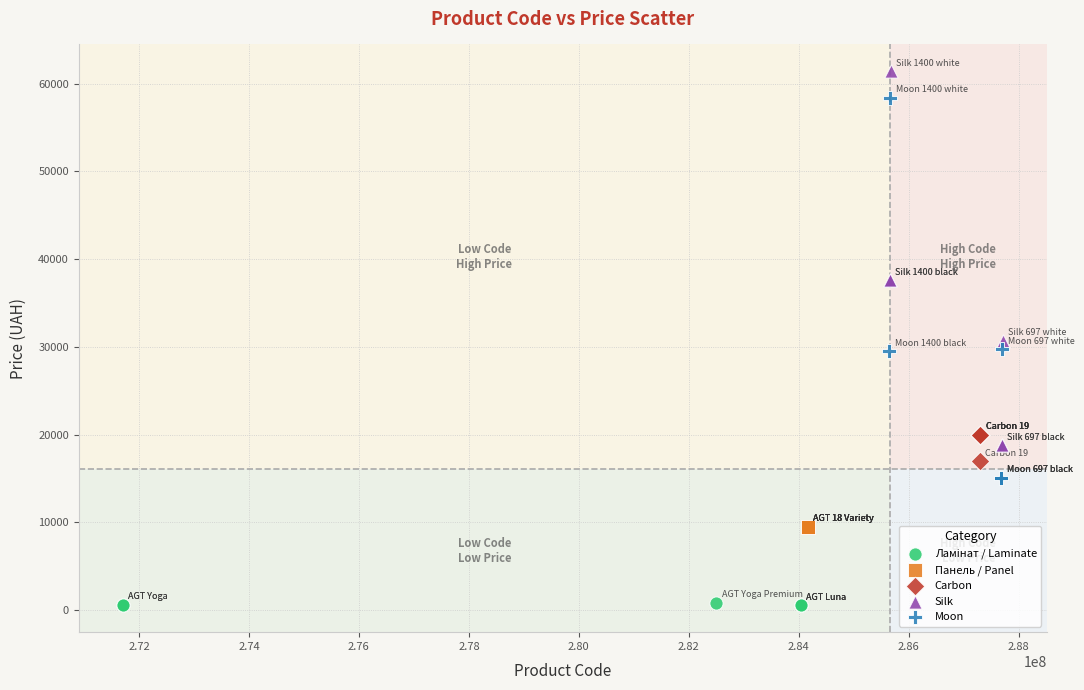

Which series contains the highest Y value?

Silk